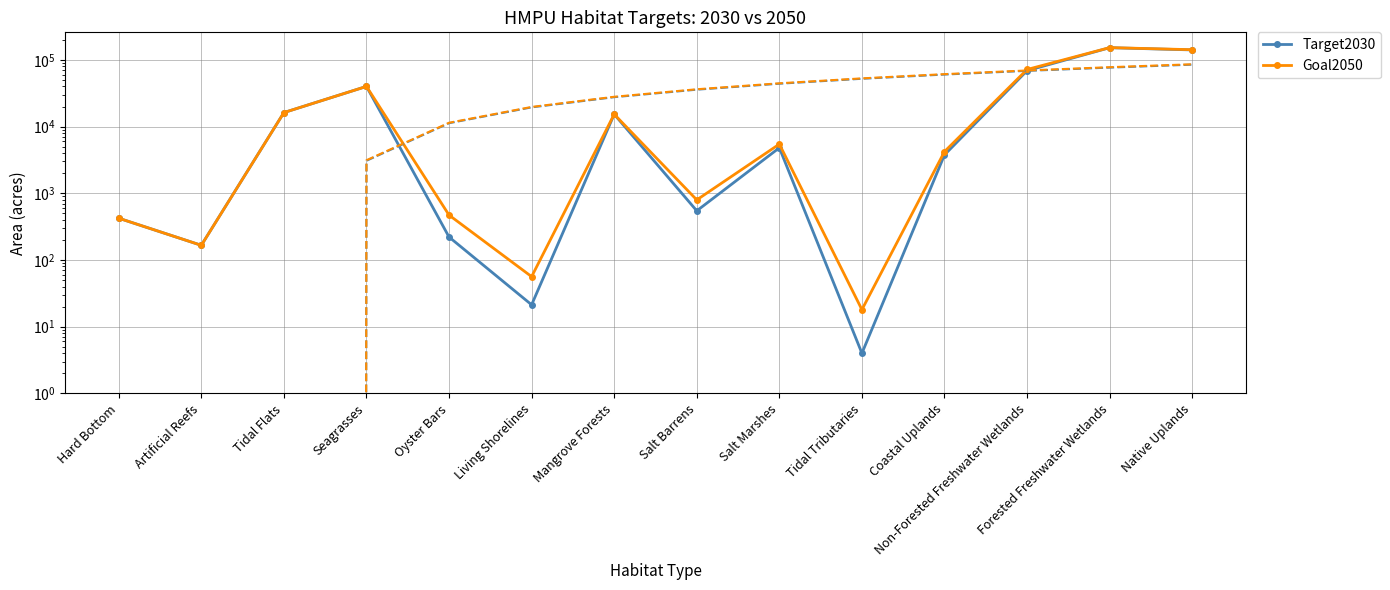

What is the lowest value of the Goal2050 series?

18.0